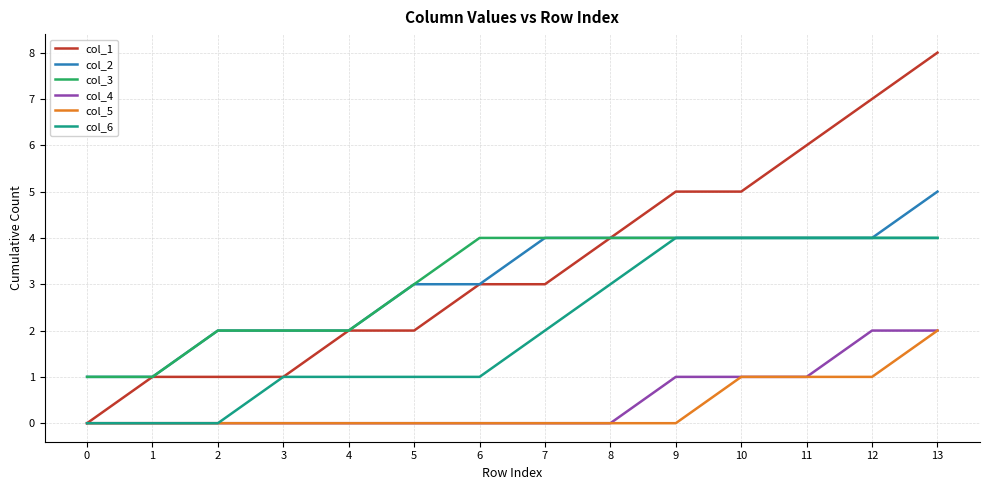

What is the maximum value shown in the chart?

8